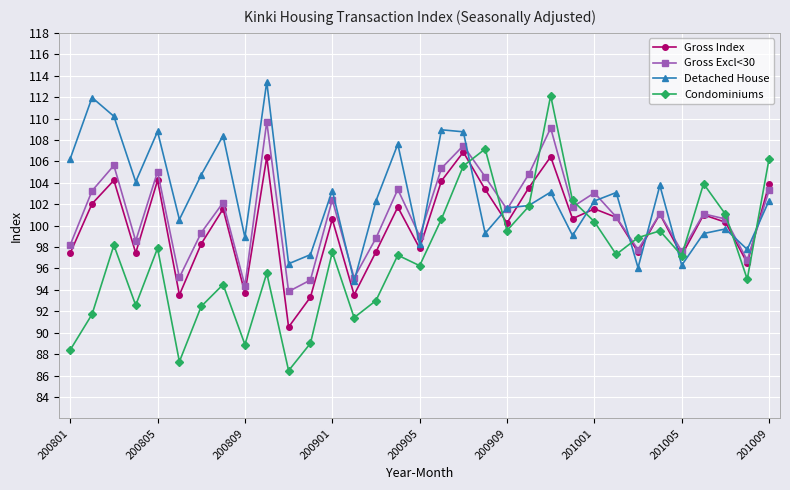

What is the maximum value for Gross Index?

106.9